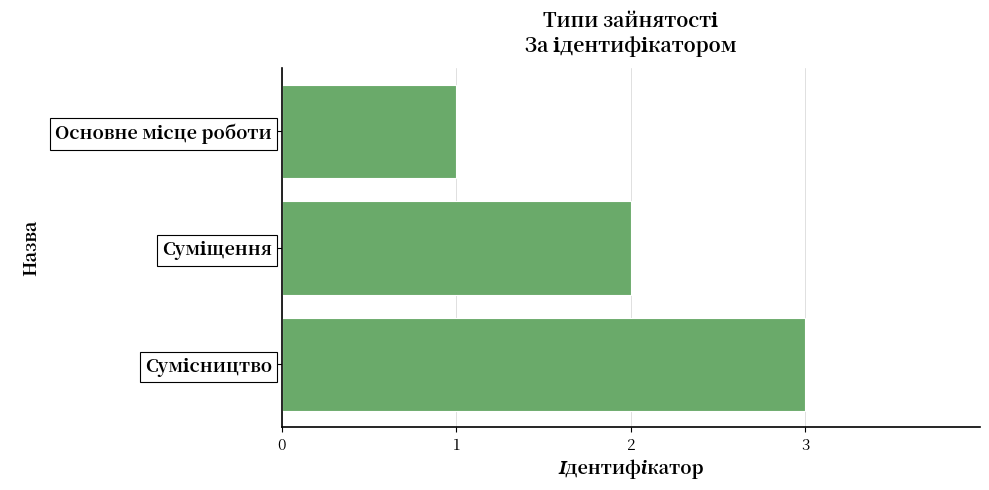

What is the maximum value shown in the chart?

3